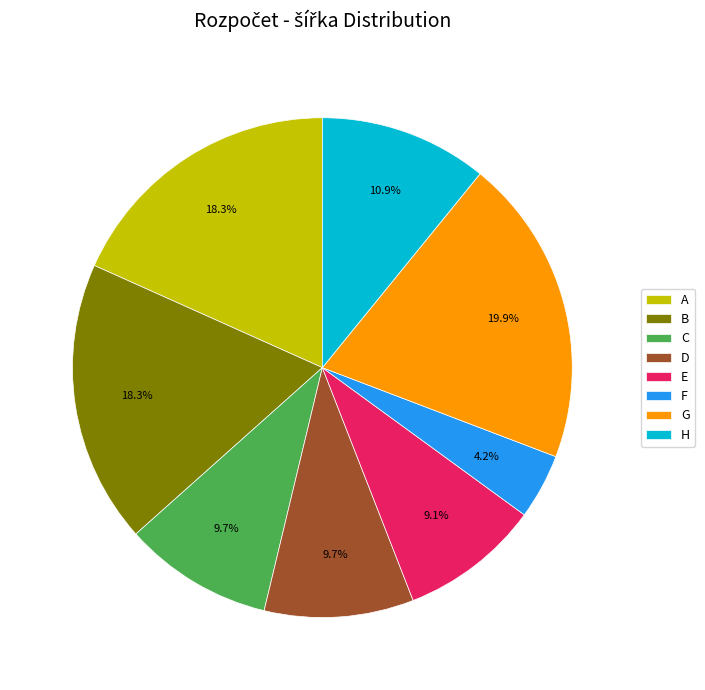

To the nearest percent, what is the average slice percentage?

12%